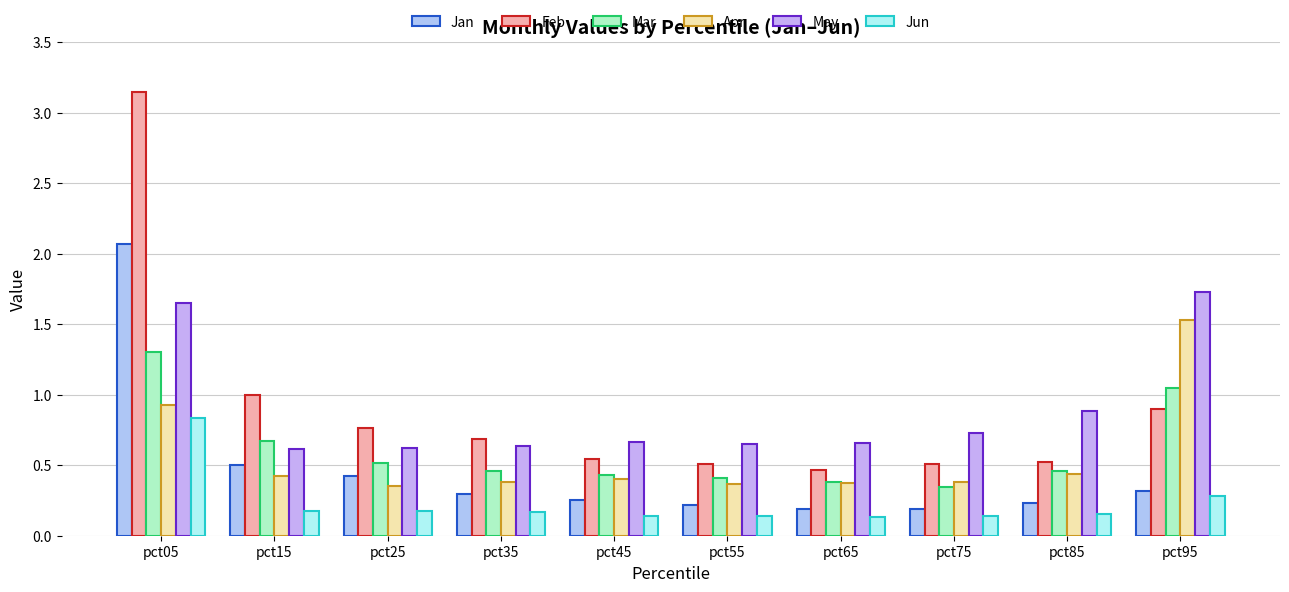

What are all the series names shown in the legend?

Jan, Feb, Mar, Apr, May, Jun